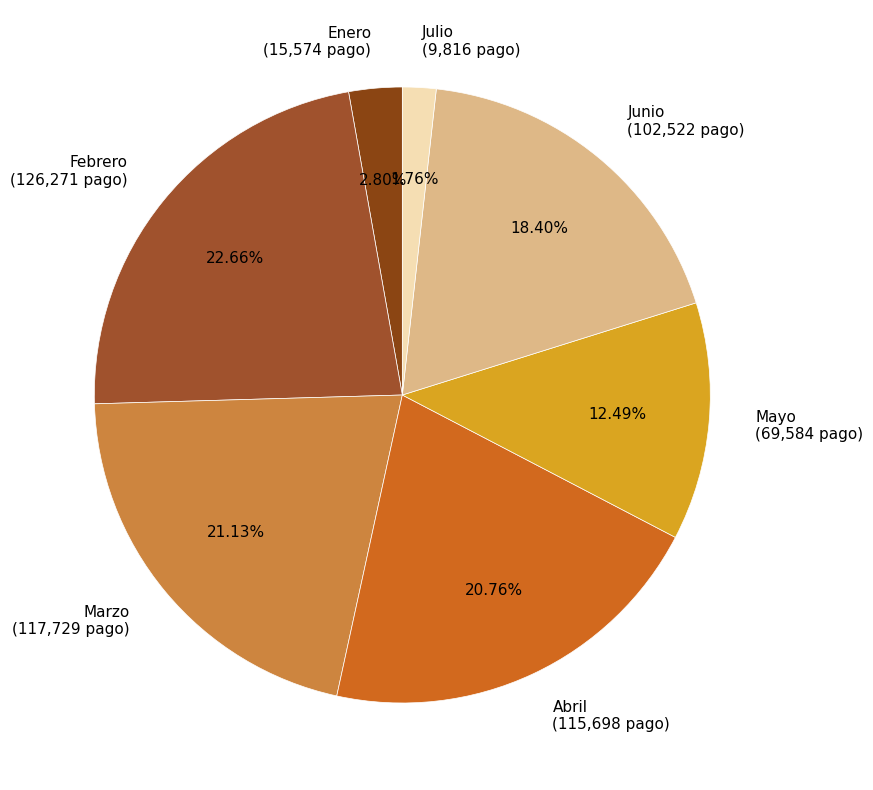

Is the sum of Marzo and Junio greater than half?

No